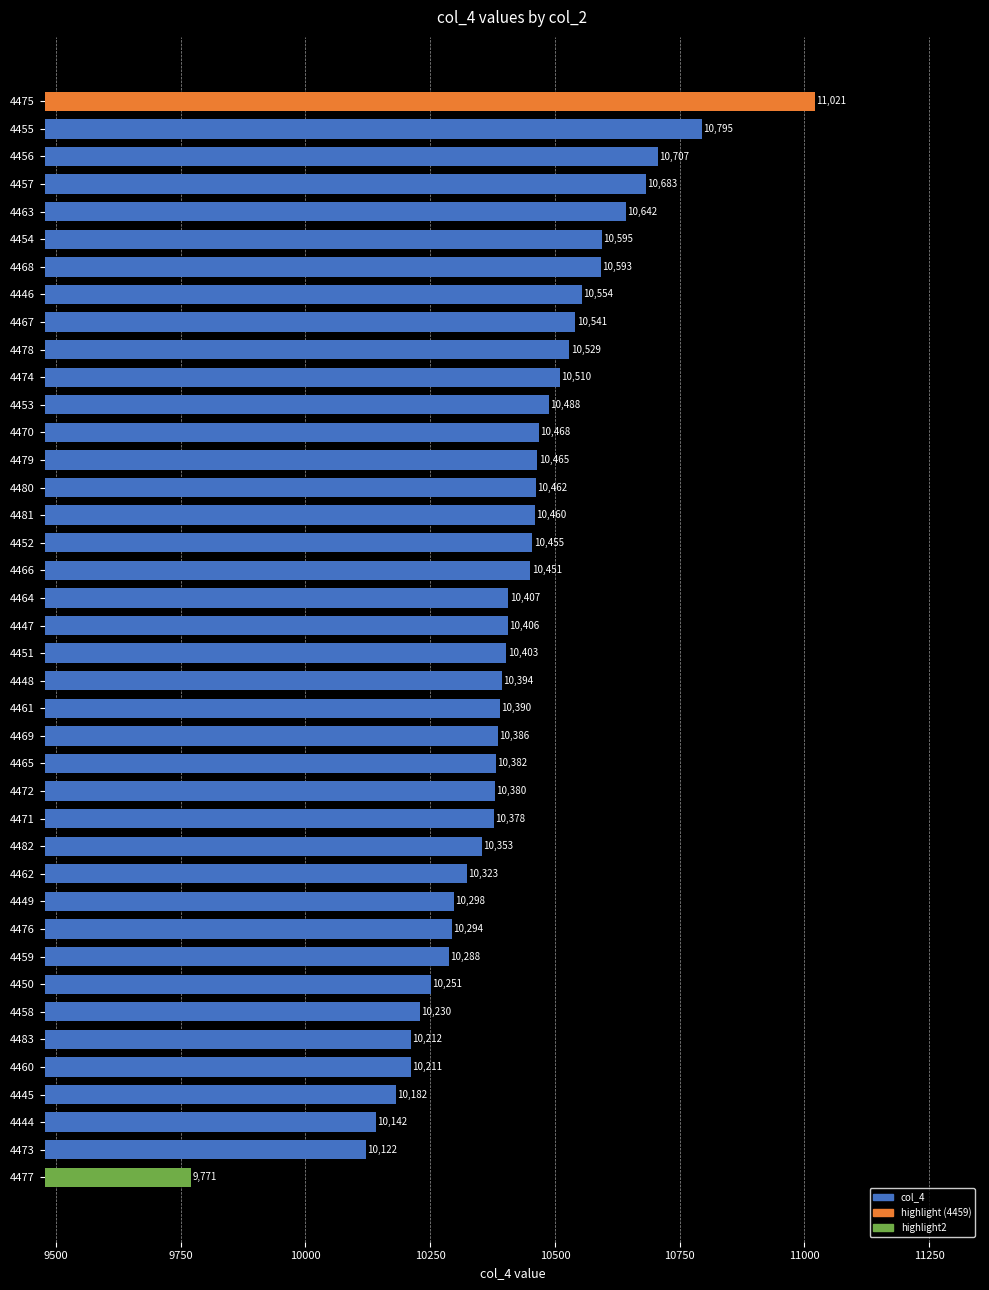

What is the minimum value shown in the chart?

9771